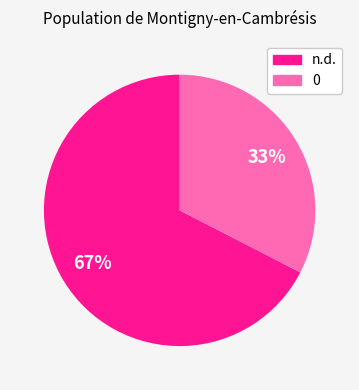

What is the ratio of the value at 0 to the value at n.d.?

0.5